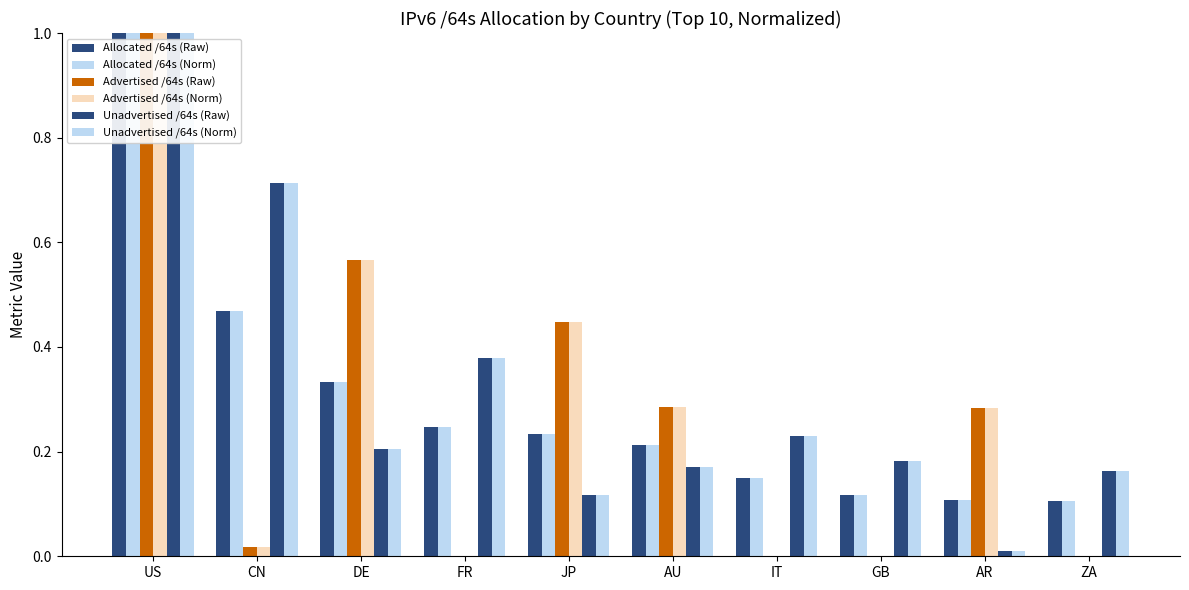

Reading right to left, what are all the values shown in this chart?

Allocated /64s (Raw): 0.1	0.1	0.1	0.1	0.2	0.2	0.2	0.3	0.5	1.0
Allocated /64s (Norm): 0.1	0.1	0.1	0.1	0.2	0.2	0.2	0.3	0.5	1.0
Advertised /64s (Raw): 0.0	0.3	0.0	0.0	0.3	0.4	0.0	0.6	0.0	1.0
Advertised /64s (Norm): 0.0	0.3	0.0	0.0	0.3	0.4	0.0	0.6	0.0	1.0
Unadvertised /64s (Raw): 0.2	0.0	0.2	0.2	0.2	0.1	0.4	0.2	0.7	1.0
Unadvertised /64s (Norm): 0.2	0.0	0.2	0.2	0.2	0.1	0.4	0.2	0.7	1.0